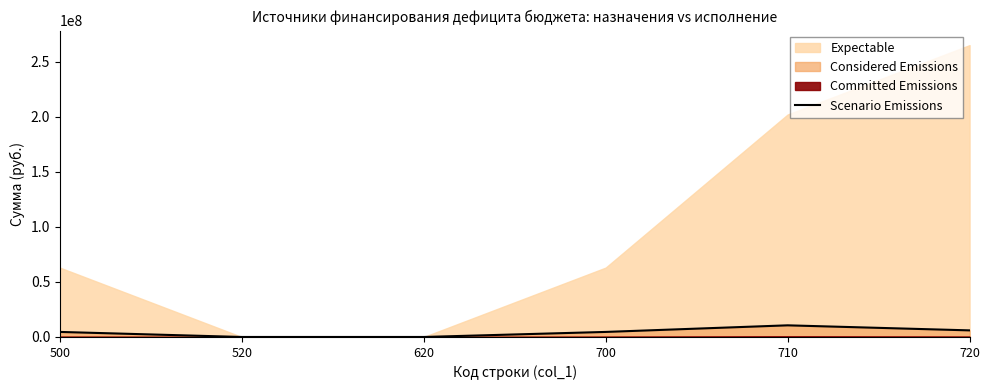

Reading left to right, extract all data points from this chart.

4581637.6	0.0	0.0	4581637.6	10572282.2	5990644.7